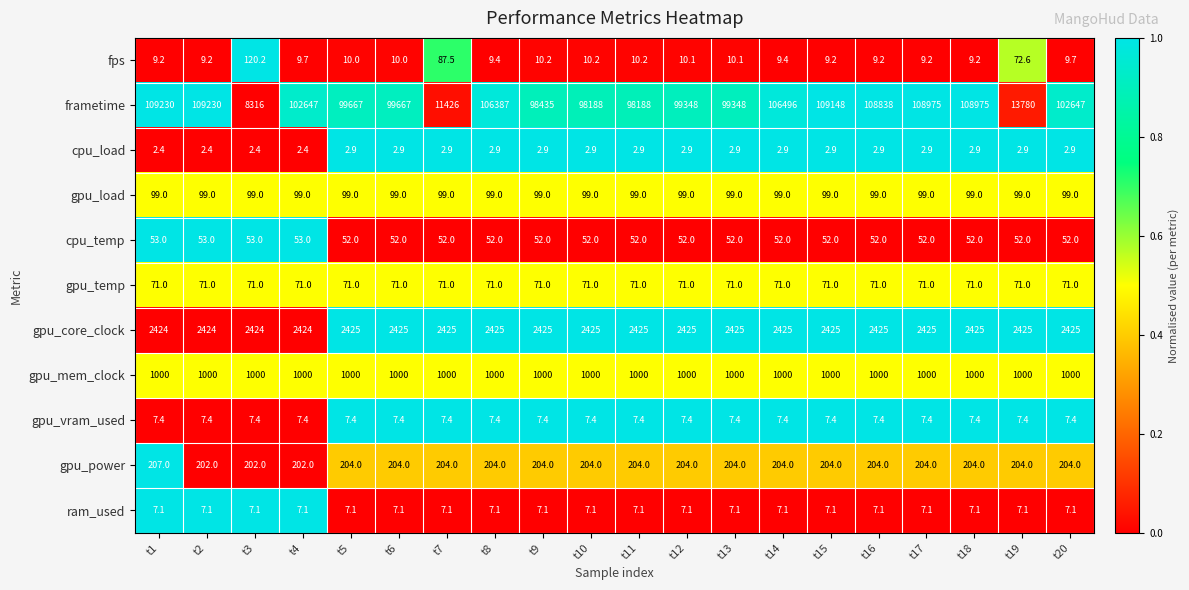

Which series has the largest range (max minus min)?

frametime